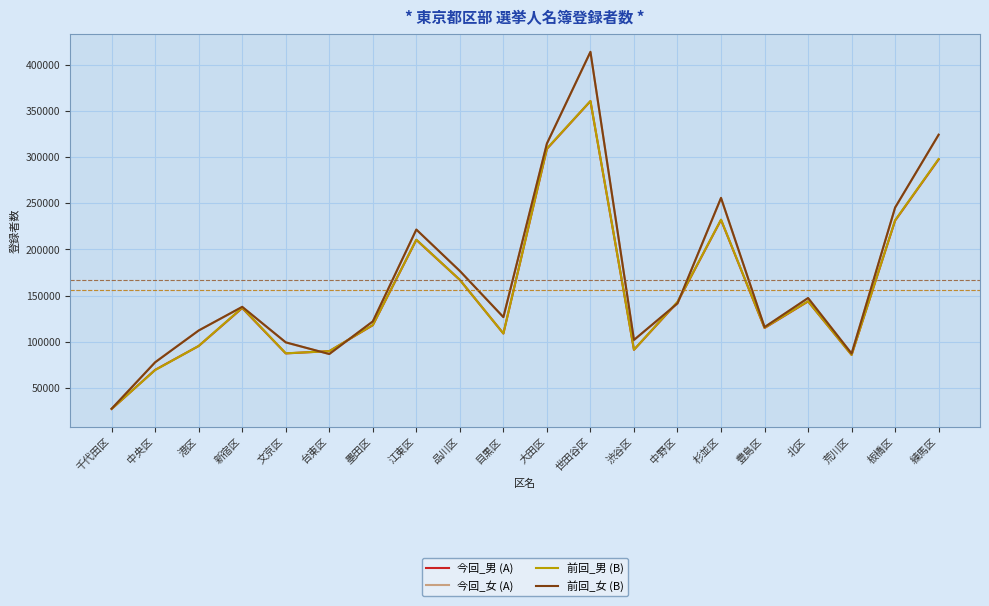

Does the chart have visible grid lines?

Yes